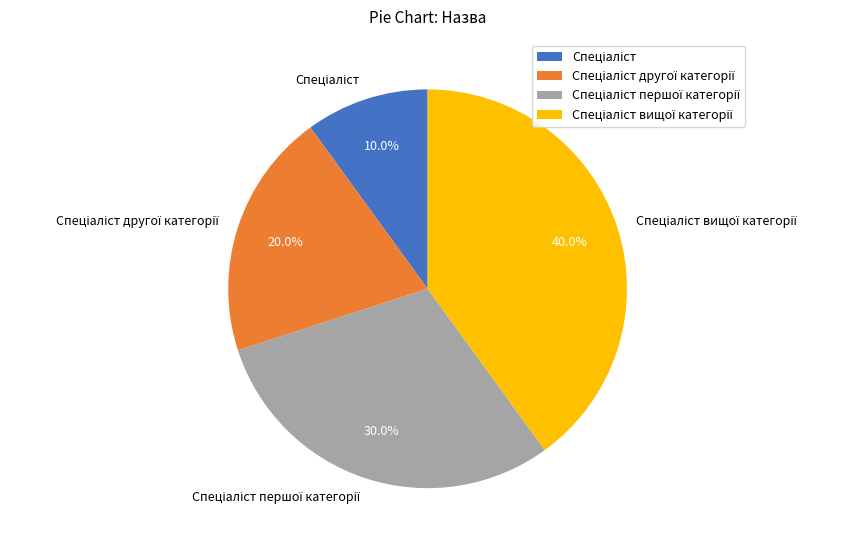

Is there any slice that represents more than half of the pie?

No